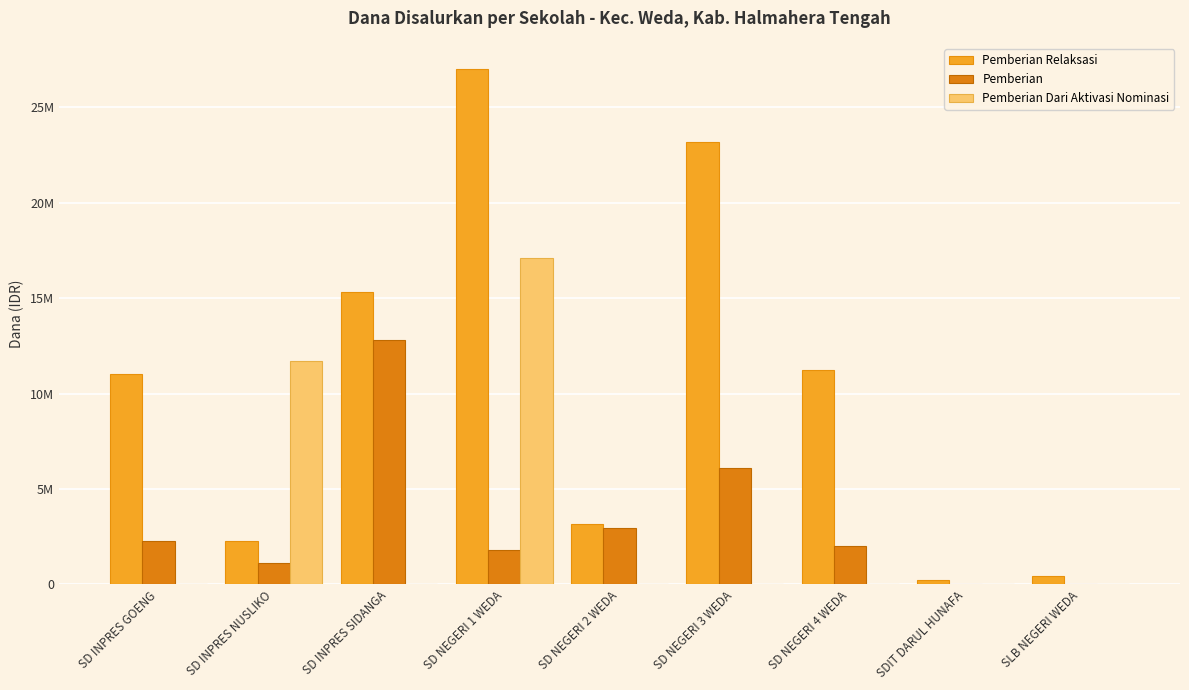

Which series has the largest range (max minus min)?

Pemberian Relaksasi